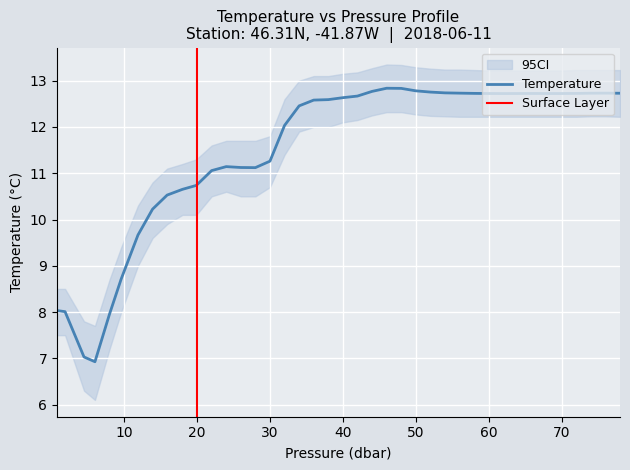

Reading left to right, extract all data points from this chart.

t: 0.8=8.0	1.9=8.0	4.5=7.0	6.0=6.9	8.0=8.0	9.6=8.7	11.9=9.7	13.9=10.2	15.9=10.5	18.0=10.7	19.9=10.7	22.0=11.1	24.0=11.1	26.0=11.1	28.0=11.1	30.0=11.3	32.0=12.0	34.0=12.5	36.0=12.6	38.0=12.6	40.0=12.6	42.0=12.7	44.0=12.8	46.0=12.8	48.0=12.8	50.0=12.8	52.0=12.8	54.0=12.7	56.0=12.7	58.0=12.7	60.0=12.7	62.0=12.7	64.0=12.7	66.0=12.7	68.0=12.7	70.0=12.7	72.0=12.7	74.0=12.7	76.0=12.7	78.0=12.7
t_upper: 0.8=8.5	1.9=8.5	4.5=7.8	6.0=7.7	8.0=8.7	9.6=9.4	11.9=10.3	13.9=10.8	15.9=11.1	18.0=11.2	19.9=11.3	22.0=11.6	24.0=11.7	26.0=11.7	28.0=11.7	30.0=11.8	32.0=12.6	34.0=13.0	36.0=13.1	38.0=13.1	40.0=13.2	42.0=13.2	44.0=13.3	46.0=13.3	48.0=13.3	50.0=13.3	52.0=13.3	54.0=13.2	56.0=13.2	58.0=13.2	60.0=13.2	62.0=13.2	64.0=13.2	66.0=13.2	68.0=13.2	70.0=13.2	72.0=13.2	74.0=13.2	76.0=13.2	78.0=13.2
t_lower: 0.8=7.5	1.9=7.5	4.5=6.3	6.0=6.1	8.0=7.2	9.6=8.0	11.9=9.0	13.9=9.6	15.9=9.9	18.0=10.1	19.9=10.1	22.0=10.5	24.0=10.6	26.0=10.5	28.0=10.5	30.0=10.7	32.0=11.4	34.0=11.9	36.0=12.0	38.0=12.0	40.0=12.1	42.0=12.2	44.0=12.2	46.0=12.3	48.0=12.3	50.0=12.3	52.0=12.2	54.0=12.2	56.0=12.2	58.0=12.2	60.0=12.2	62.0=12.2	64.0=12.2	66.0=12.2	68.0=12.2	70.0=12.2	72.0=12.2	74.0=12.2	76.0=12.2	78.0=12.2